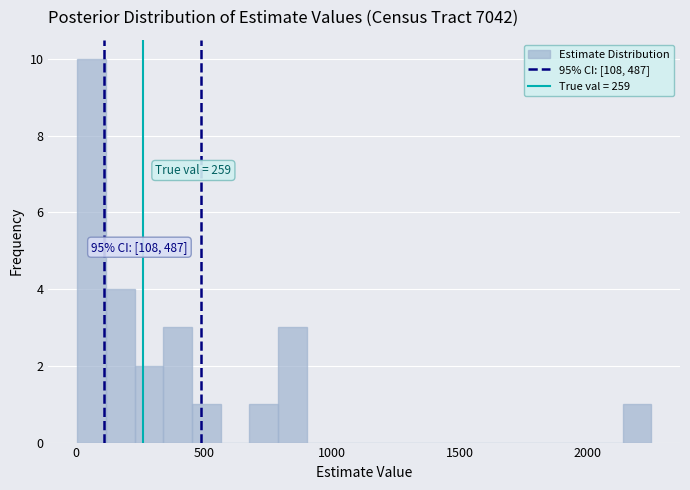

Around what value on the x-axis is the tallest bar? Give the approximate position of its centre, as read against the axis.

50